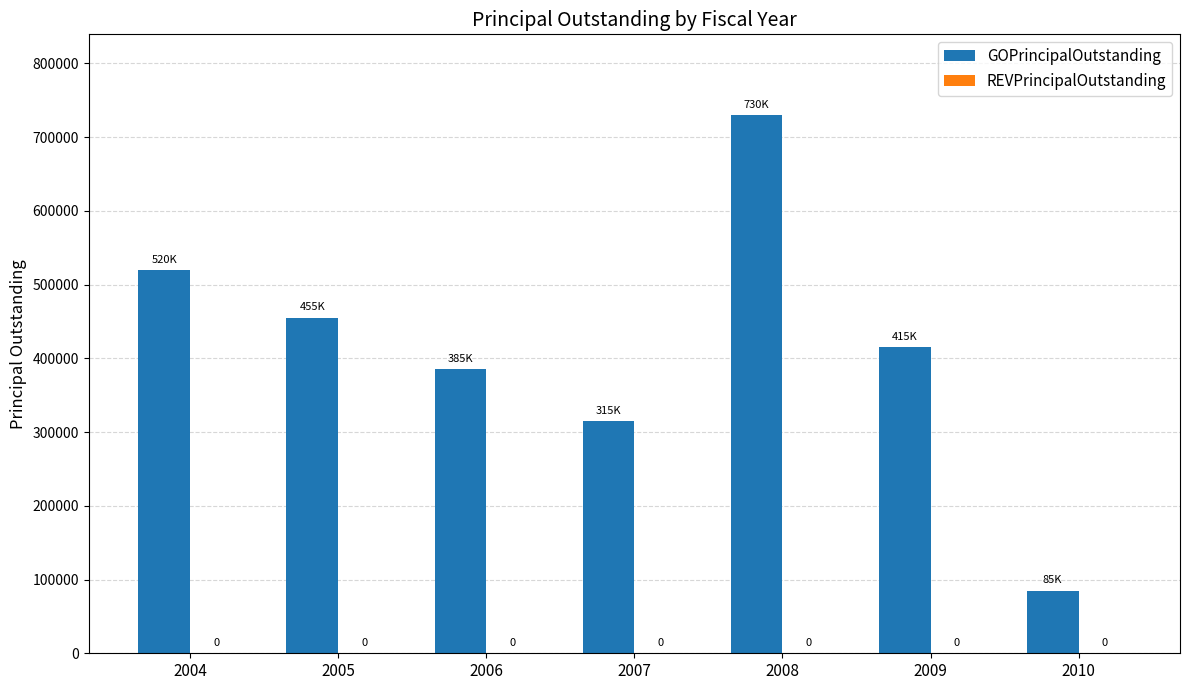

Are the bars grouped side by side (vs. stacked)?

No